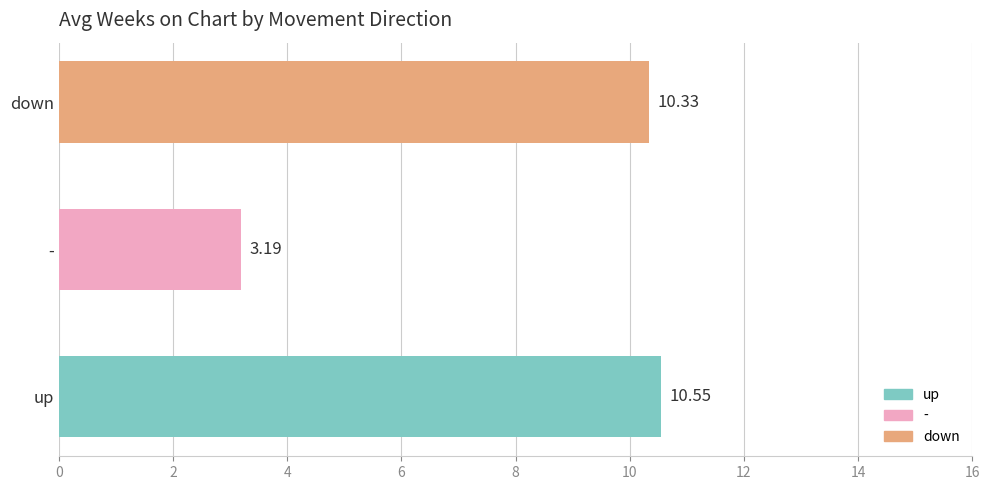

Where is the data nearest to the value 6?

-